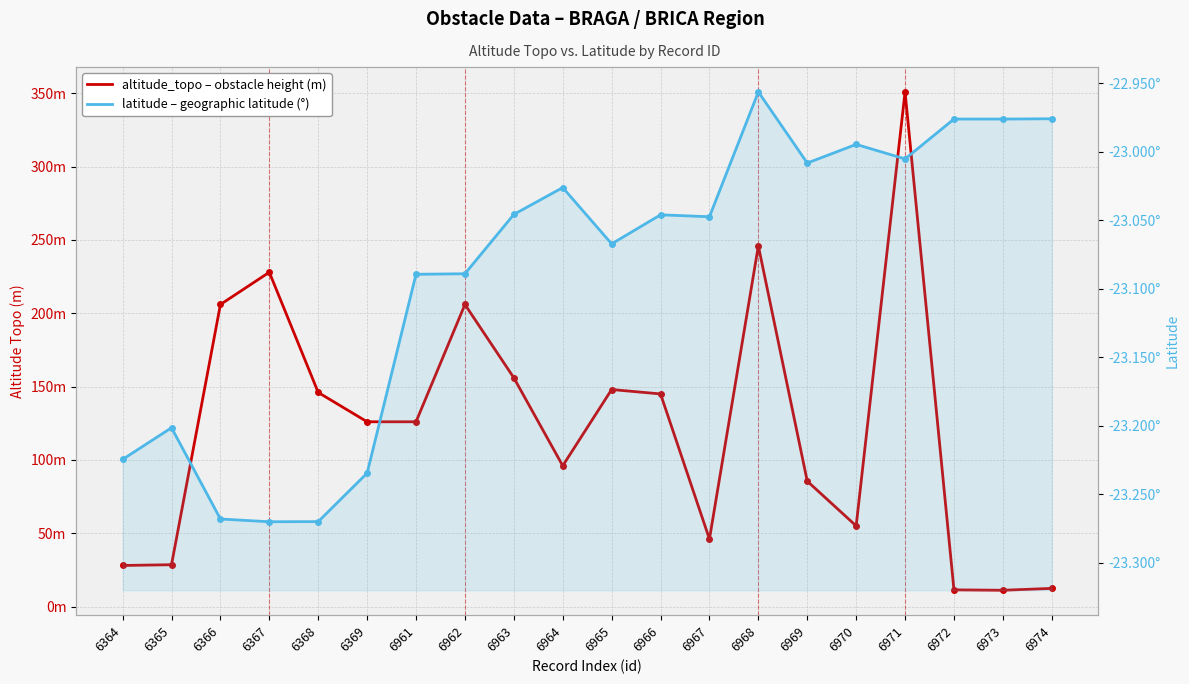

Rank the series at 6965 from lowest to highest value.

latitude, altitude_topo (m)